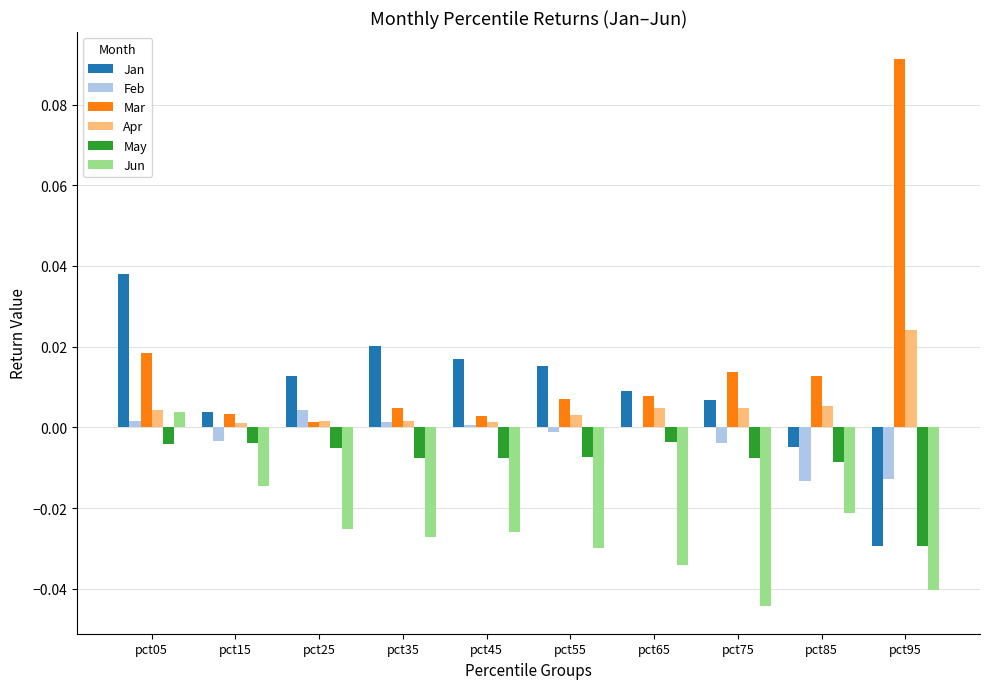

Which label corresponds to the largest value in the chart?

pct95